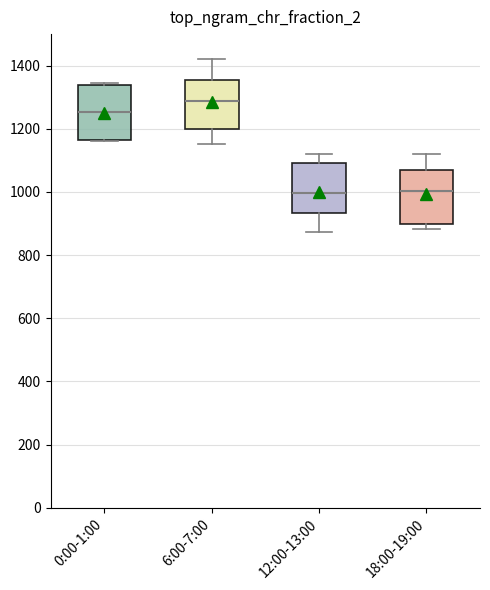

Where is the upper edge of the box for 12:00-13:00 on the y-axis? The values are not printed on the chart, so give them approximately, as read against the axis.

1100